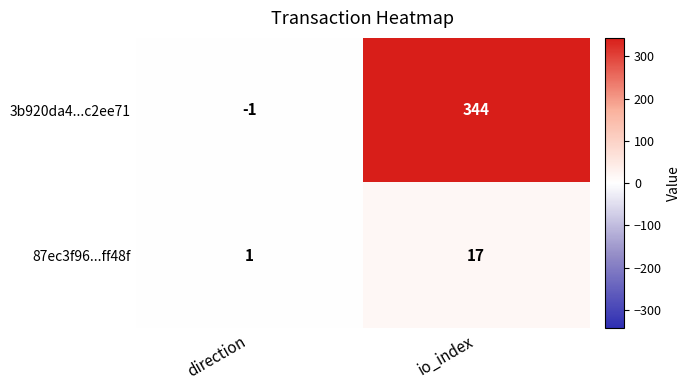

Rank the series at direction from lowest to highest value.

3b920da4...c2ee71, 87ec3f96...ff48f